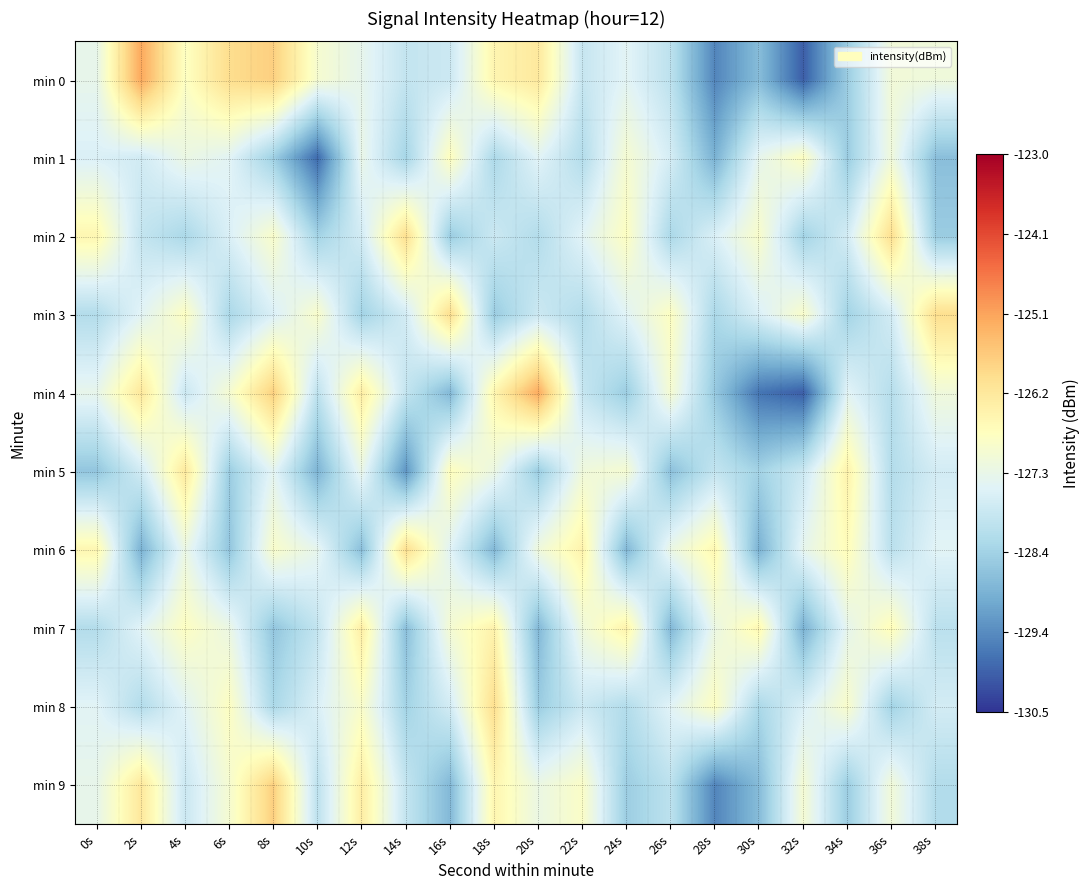

Between 6s and 26s, which is larger?

6s